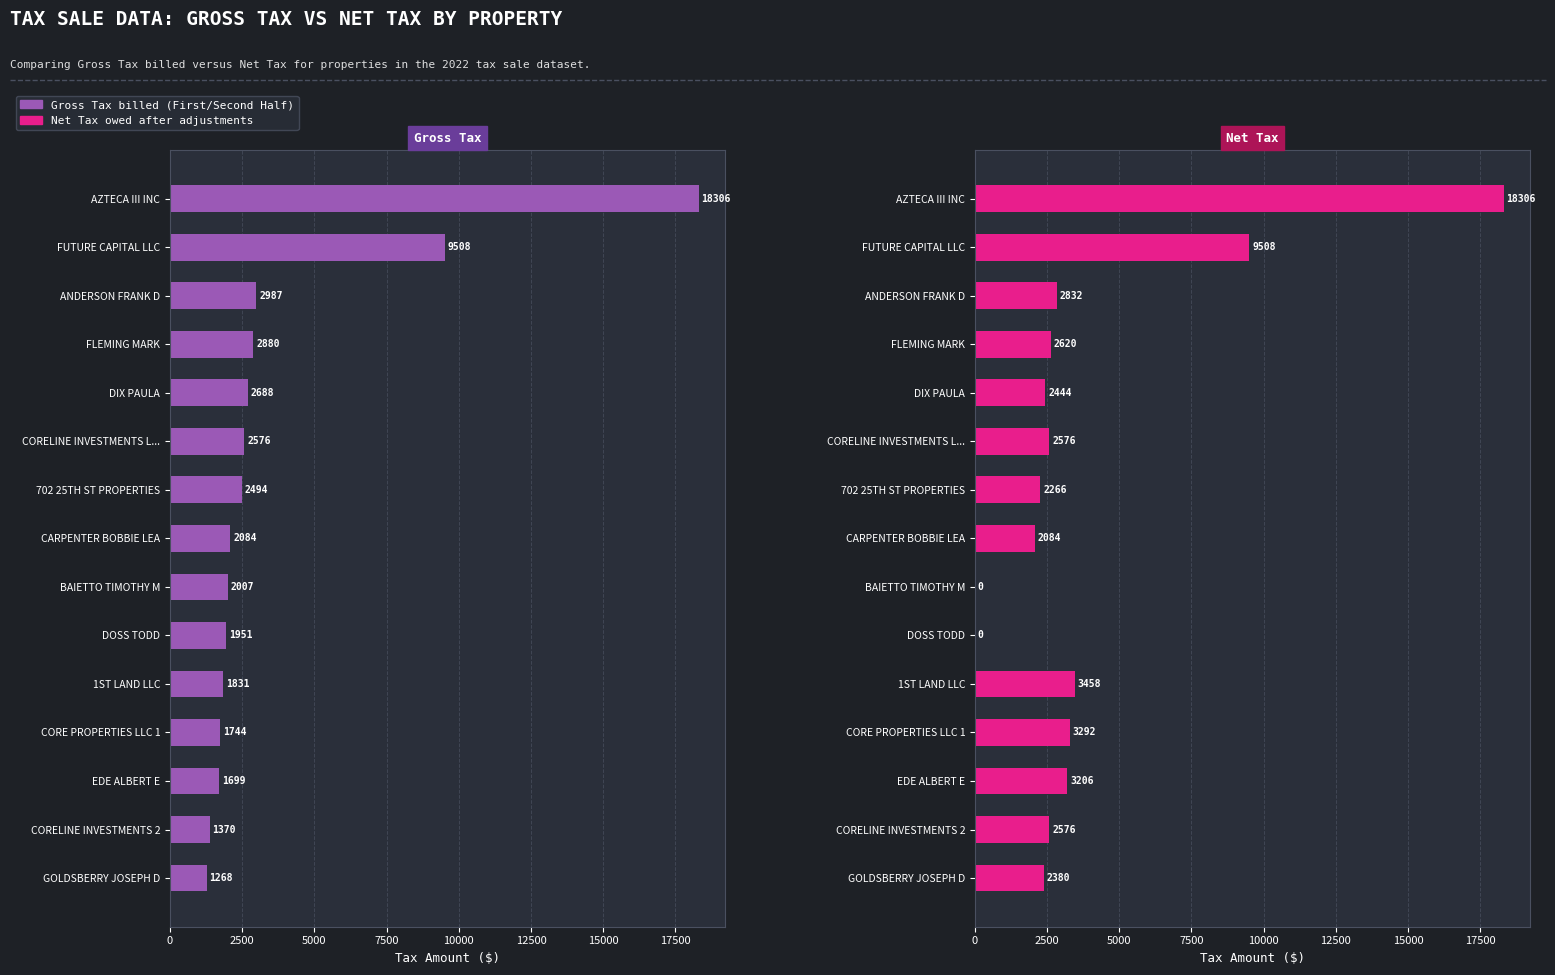

Which series has the largest total across all categories?

Net Tax